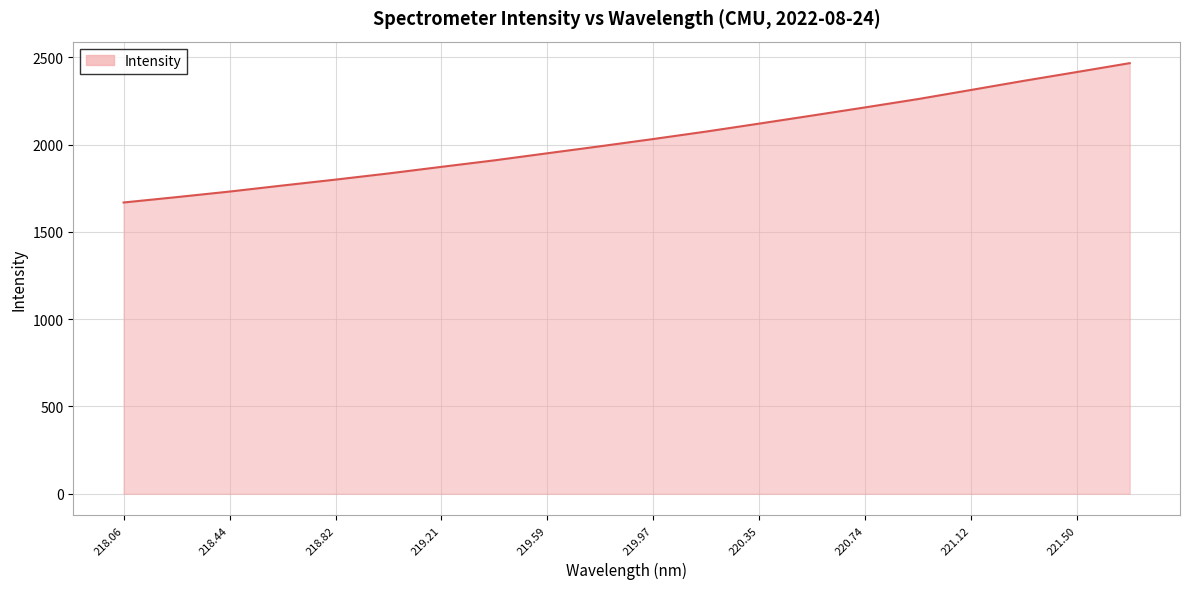

What is the minimum value shown in the chart?

1668.4